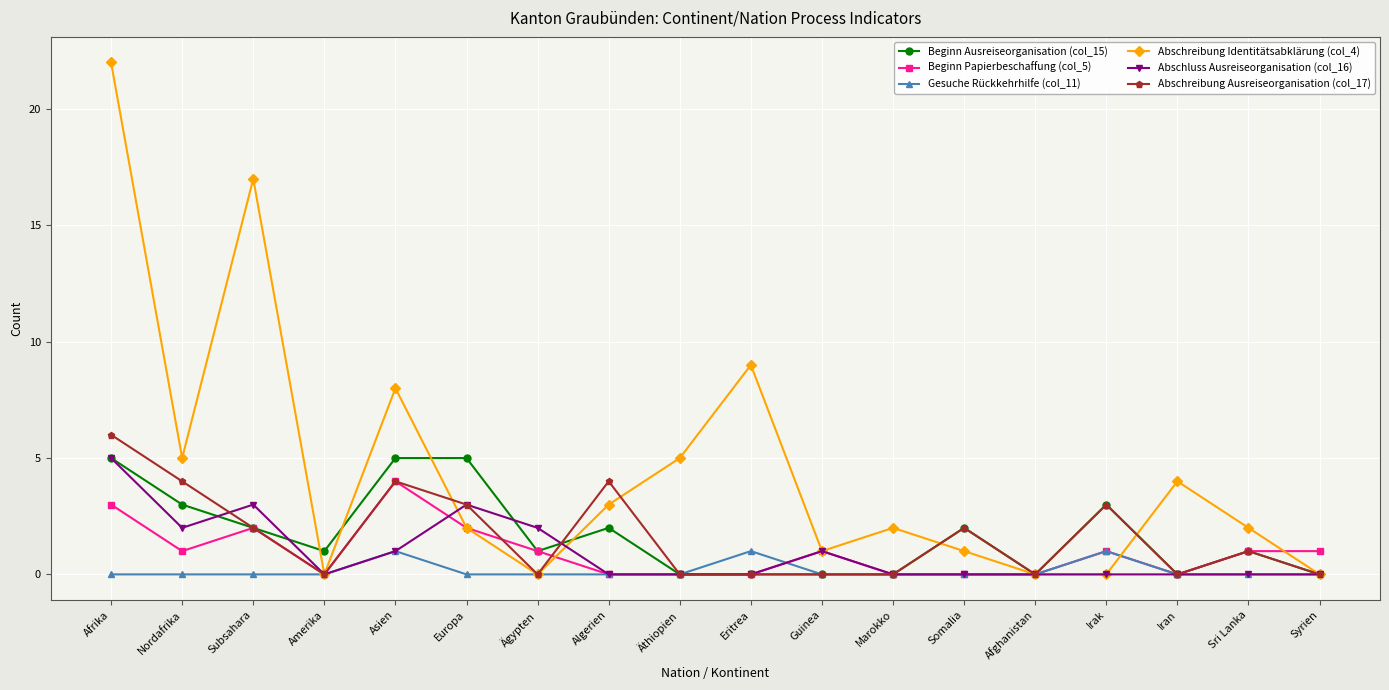

What position from the right is Afghanistan?

5